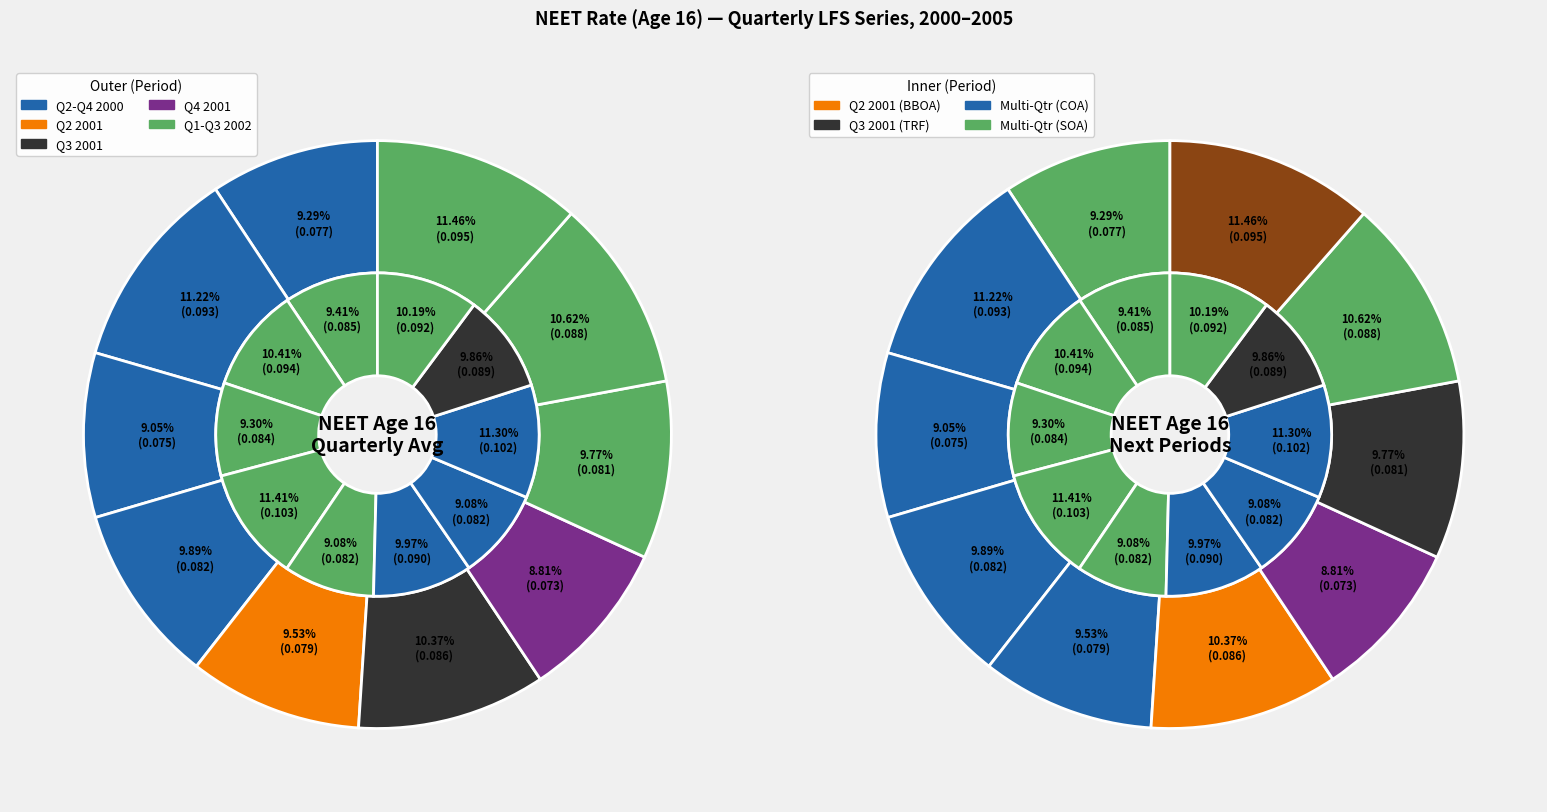

Is it true that Q2 2000 is 9% of the pie?

True